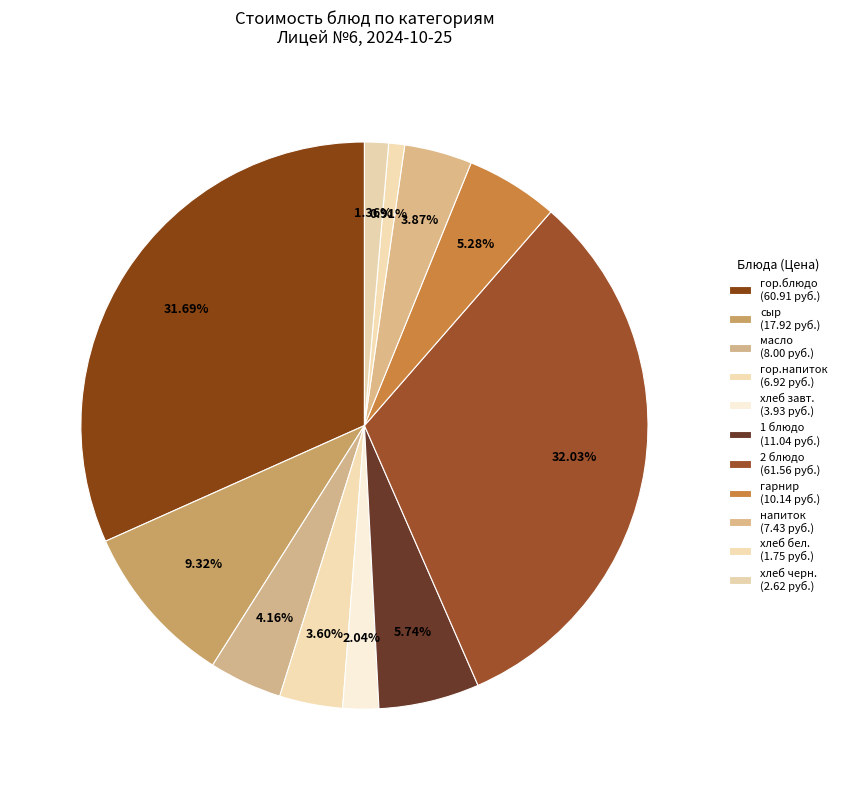

Count the number of slices in the pie.

11